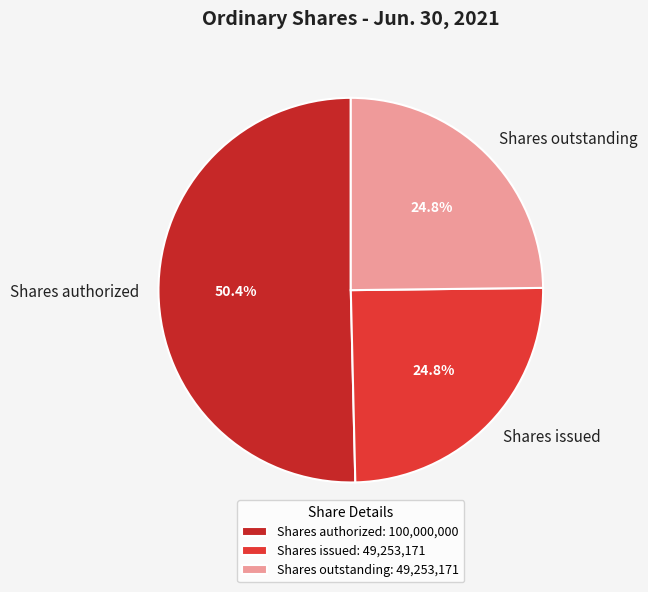

Approximately how many times larger is the value at Shares issued compared to Shares authorized?

0.5